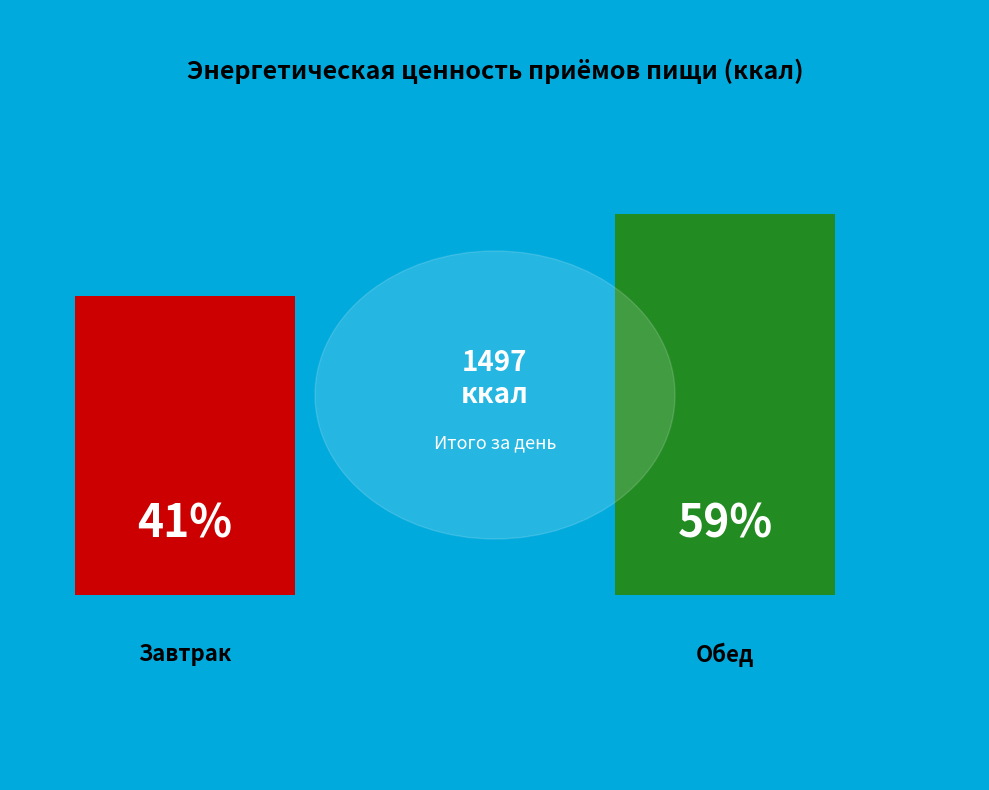

To the nearest percent, what percentage of the pie is Обед?

59%